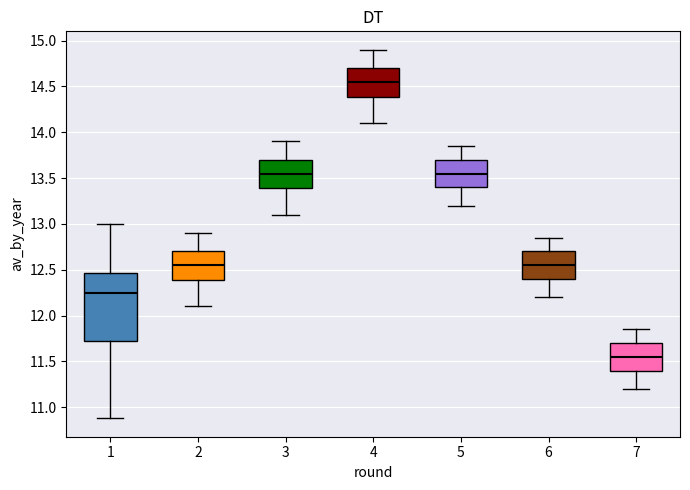

Reading left to right, transcribe this box plot: for each box, give where its median line is, the range the box spans, and where its two whiskers end, as read against the y-axis. The values are not printed on the chart, so give them approximately, as read against the axis.

1: median 12.25, box 11.70 to 12.45, whiskers 10.90 to 13.00
2: median 12.55, box 12.40 to 12.70, whiskers 12.10 to 12.90
3: median 13.55, box 13.40 to 13.70, whiskers 13.10 to 13.90
4: median 14.55, box 14.40 to 14.70, whiskers 14.10 to 14.90
5: median 13.55, box 13.40 to 13.70, whiskers 13.20 to 13.85
6: median 12.55, box 12.40 to 12.70, whiskers 12.20 to 12.85
7: median 11.55, box 11.40 to 11.70, whiskers 11.20 to 11.85